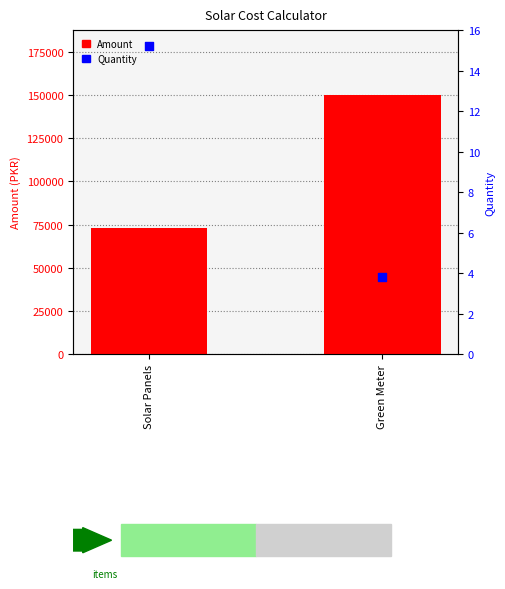

Which series has the widest spread of Y values?

Amount (PKR)